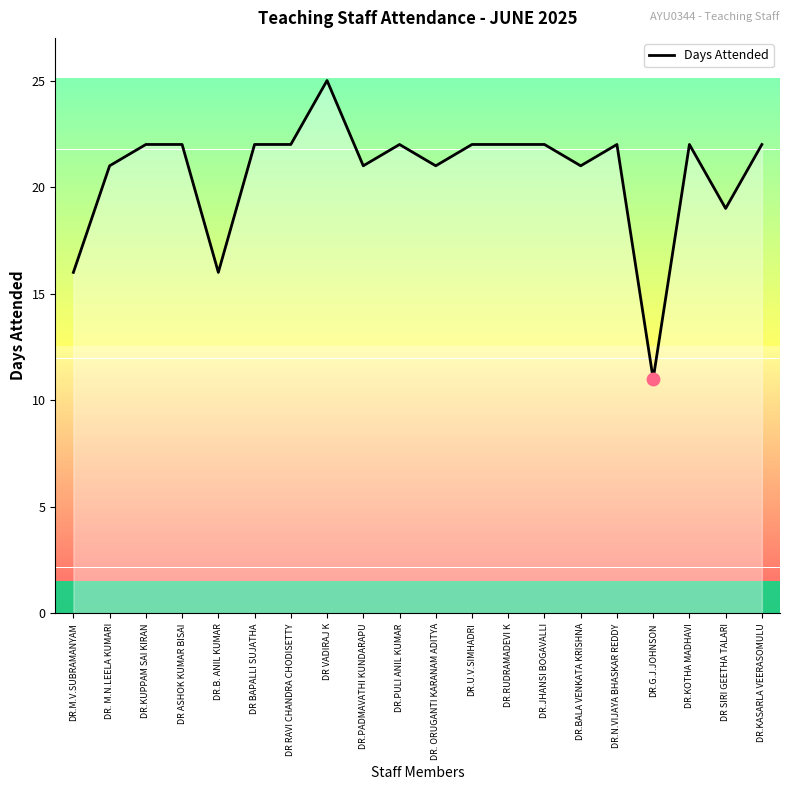

Between DR SIRI GEETHA TALARI and DR.PADMAVATHI KUNDARAPU, which is larger?

DR.PADMAVATHI KUNDARAPU